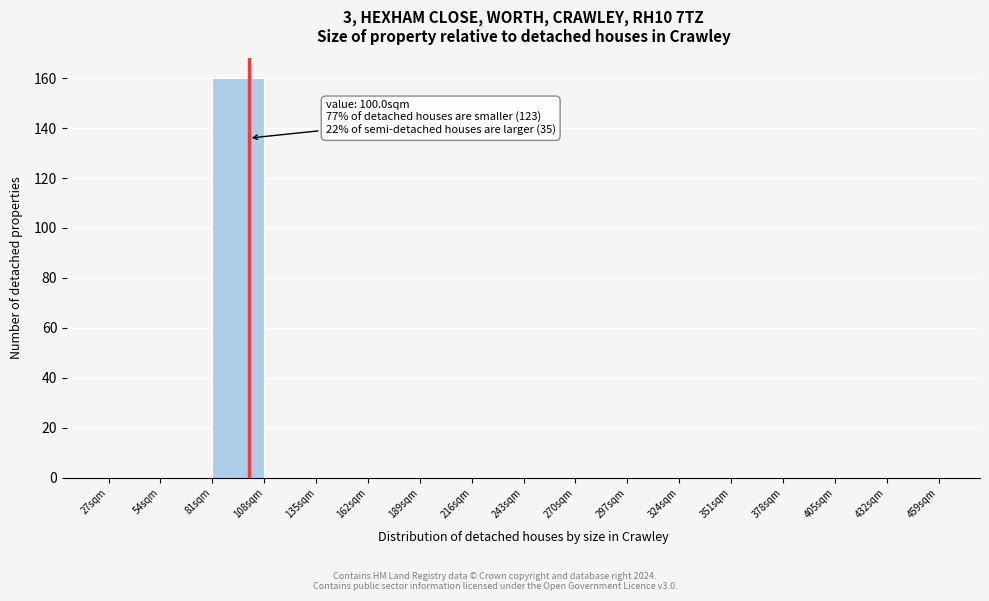

Over which range of the x-axis is the bar tallest?

81 to 108